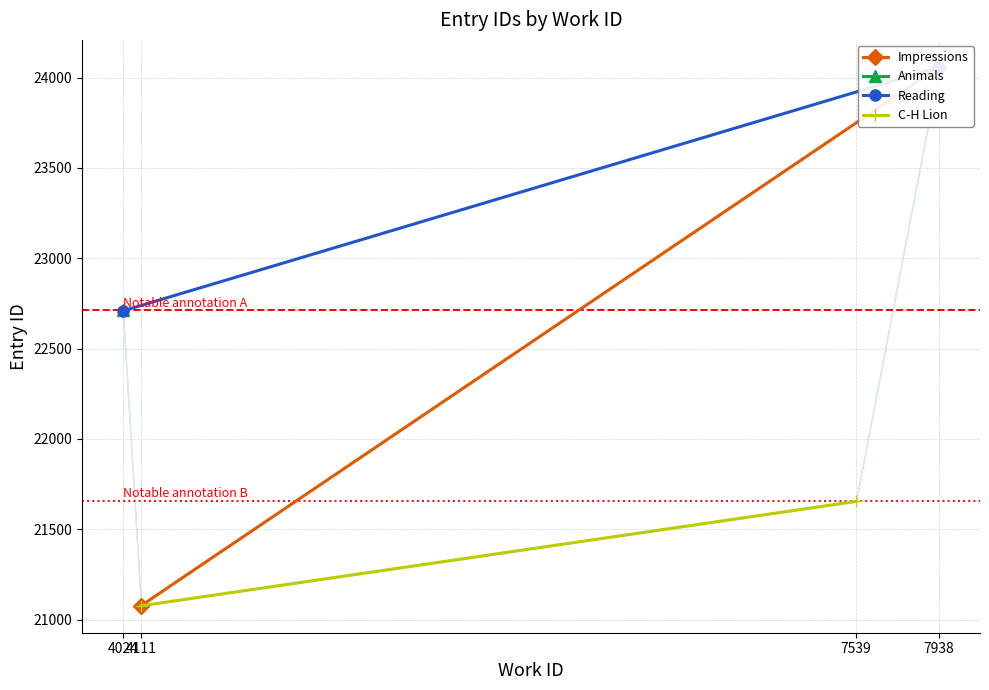

Is the value of C-H Lion at 4111 greater than the value of Reading at 4111?

No